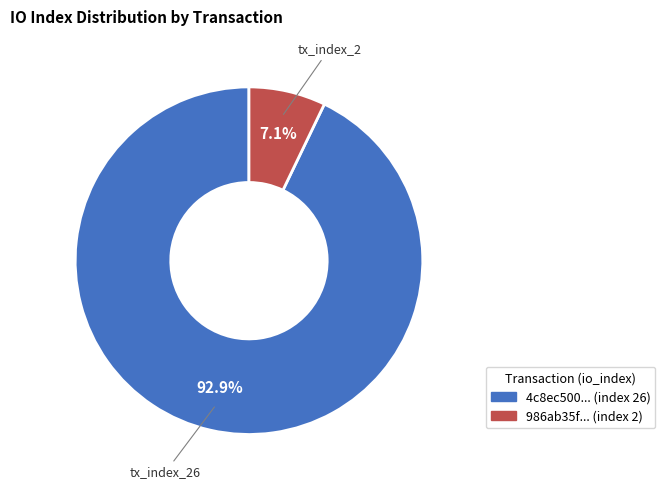

Does any single category account for the majority?

Yes